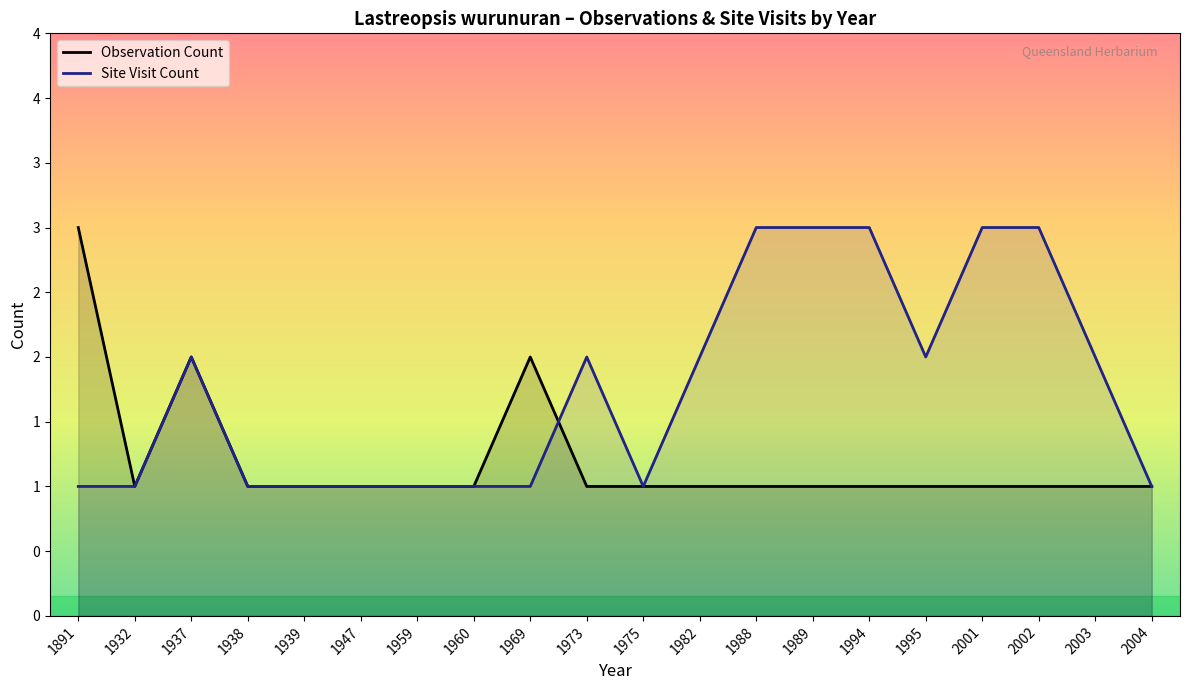

After their last crossing, which series has the higher values: Observation Count or Site Visit Count?

Site Visit Count